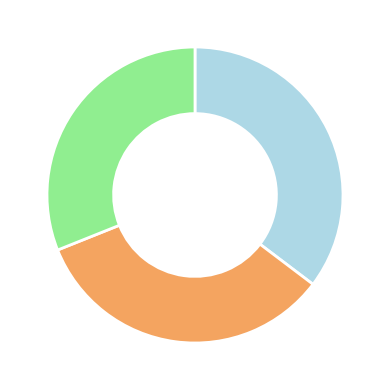

Is there a majority slice in this chart?

No